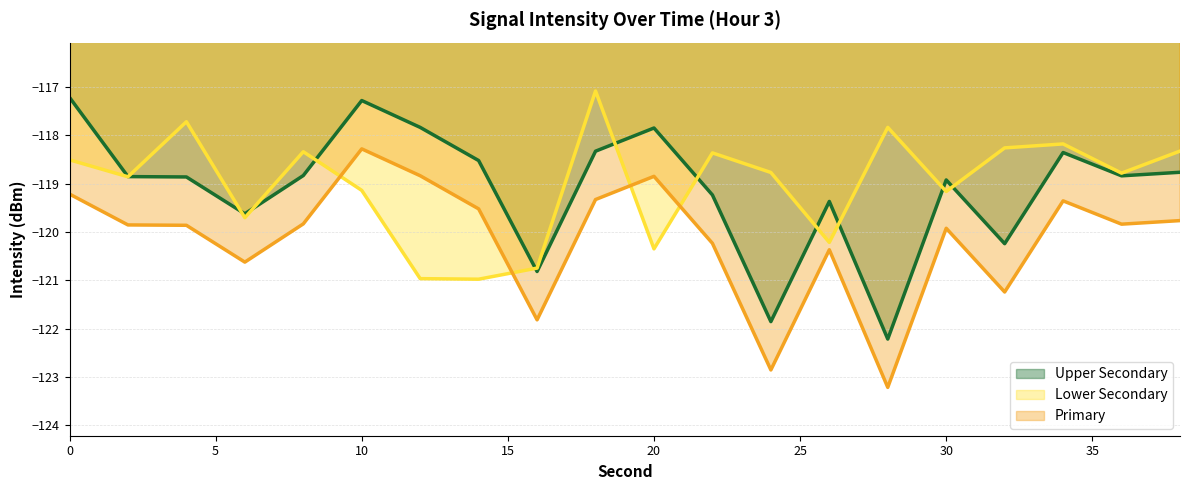

How many interior local valleys does the Upper Secondary series have?

6